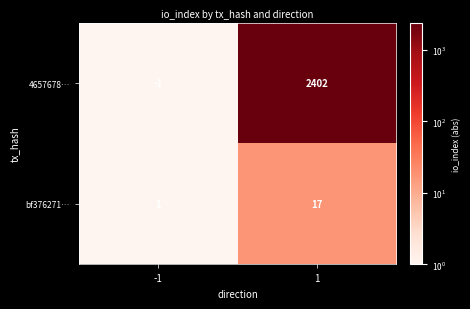

What is the maximum value shown in the chart?

2402